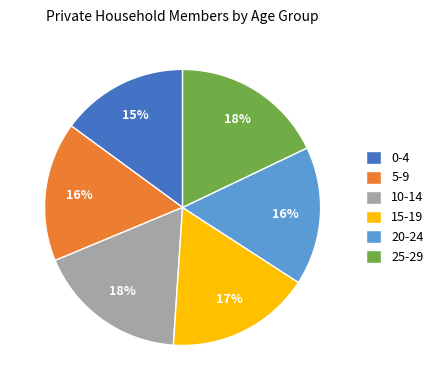

Do 25-29 and 10-14 together represent more than half of the pie?

No